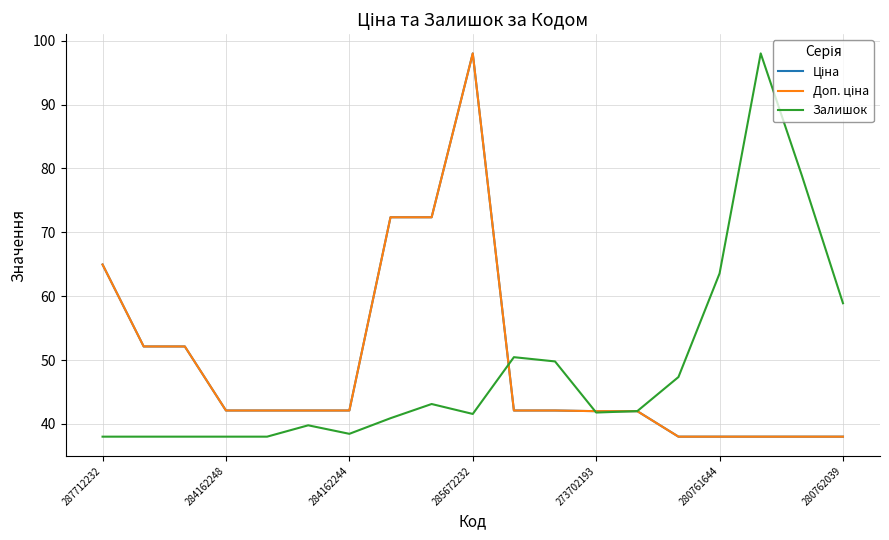

What is the value of the Ціна point at the 15th from the left?

38.0